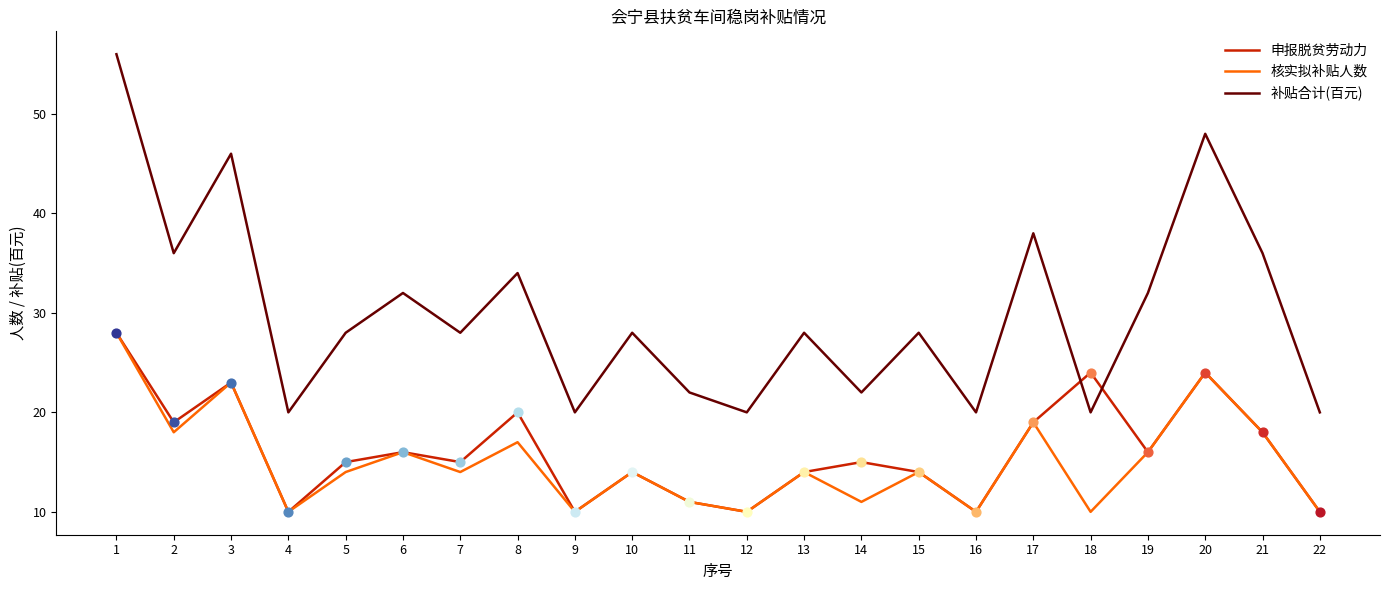

At how many categories does at least one series exceed 15?

22